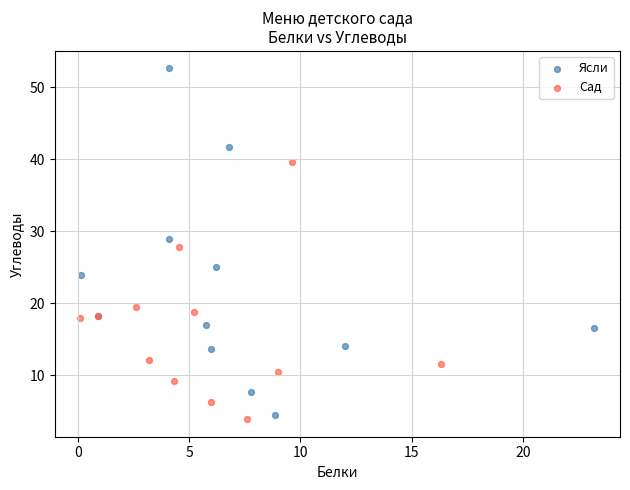

Which series has the largest Y range (max minus min)?

Ясли